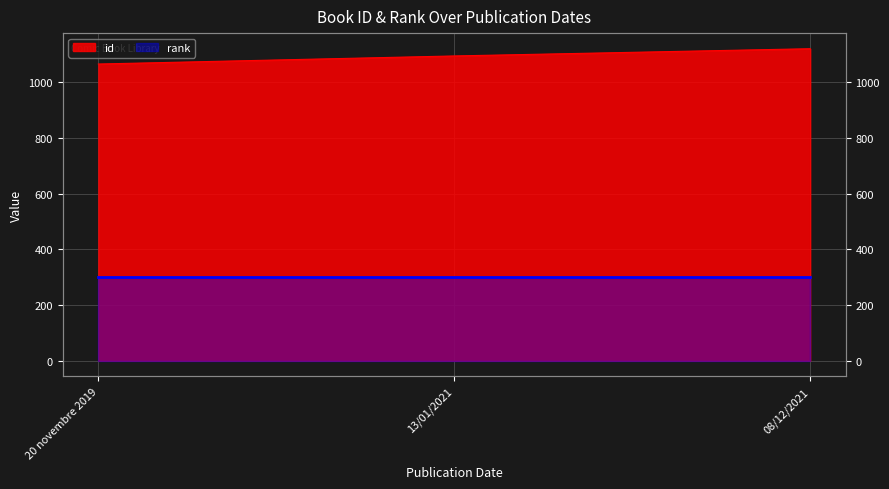

What is the difference between the second highest and minimum values?

29